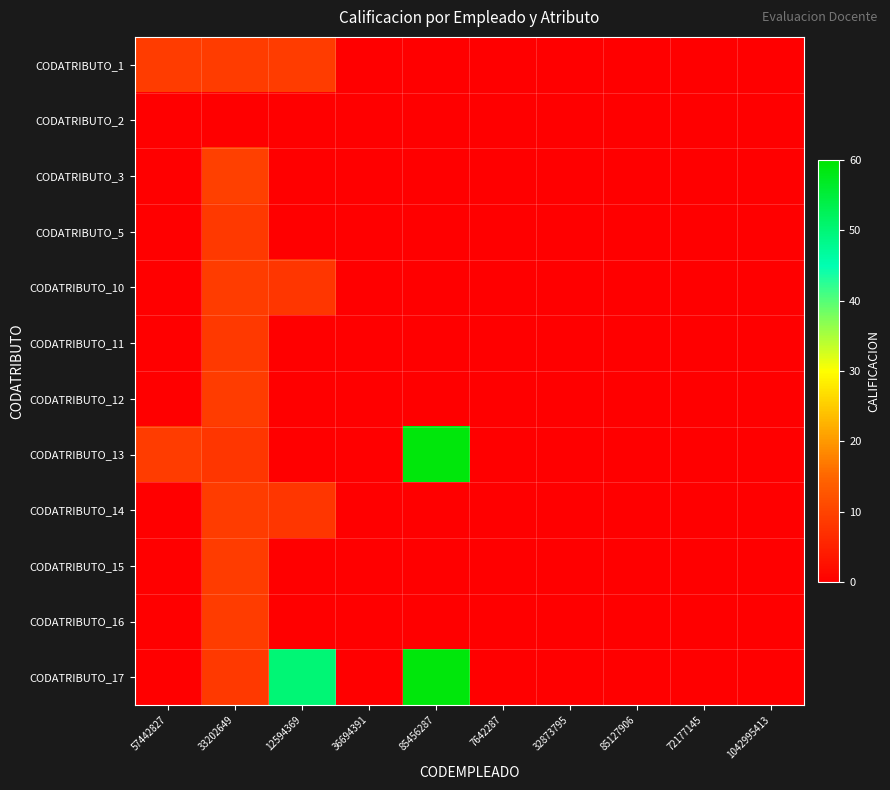

Reading right to left, what are all the values shown in this chart?

CODATRIBUTO_1: 1042995413=0.0	72177145=0.0	85127906=0.0	32873795=0.0	7642287=0.0	85456287=0.0	36694391=0.0	12594369=9.0	33202649=9.0	57442827=9.0
CODATRIBUTO_2: 1042995413=0.0	72177145=0.0	85127906=0.0	32873795=0.0	7642287=0.0	85456287=0.0	36694391=0.0	12594369=0.0	33202649=0.0	57442827=0.0
CODATRIBUTO_3: 1042995413=0.0	72177145=0.0	85127906=0.0	32873795=0.0	7642287=0.0	85456287=0.0	36694391=0.0	12594369=0.0	33202649=9.5	57442827=0.0
CODATRIBUTO_5: 1042995413=0.0	72177145=0.0	85127906=0.0	32873795=0.0	7642287=0.0	85456287=0.0	36694391=0.0	12594369=0.0	33202649=8.5	57442827=0.0
CODATRIBUTO_10: 1042995413=0.0	72177145=0.0	85127906=0.0	32873795=0.0	7642287=0.0	85456287=0.0	36694391=0.0	12594369=8.0	33202649=9.0	57442827=0.0
CODATRIBUTO_11: 1042995413=0.0	72177145=0.0	85127906=0.0	32873795=0.0	7642287=0.0	85456287=0.0	36694391=0.0	12594369=0.0	33202649=8.5	57442827=0.0
CODATRIBUTO_12: 1042995413=0.0	72177145=0.0	85127906=0.0	32873795=0.0	7642287=0.0	85456287=0.0	36694391=0.0	12594369=0.0	33202649=9.0	57442827=0.0
CODATRIBUTO_13: 1042995413=0.0	72177145=0.0	85127906=0.0	32873795=0.0	7642287=0.0	85456287=59.0	36694391=0.0	12594369=0.0	33202649=8.0	57442827=9.0
CODATRIBUTO_14: 1042995413=0.0	72177145=0.0	85127906=0.0	32873795=0.0	7642287=0.0	85456287=0.0	36694391=0.0	12594369=8.0	33202649=9.0	57442827=0.0
CODATRIBUTO_15: 1042995413=0.0	72177145=0.0	85127906=0.0	32873795=0.0	7642287=0.0	85456287=0.0	36694391=0.0	12594369=0.0	33202649=9.0	57442827=0.0
CODATRIBUTO_16: 1042995413=0.0	72177145=0.0	85127906=0.0	32873795=0.0	7642287=0.0	85456287=0.0	36694391=0.0	12594369=0.0	33202649=9.0	57442827=0.0
CODATRIBUTO_17: 1042995413=0.0	72177145=0.0	85127906=0.0	32873795=0.0	7642287=0.0	85456287=59.0	36694391=0.0	12594369=50.1	33202649=8.5	57442827=0.0